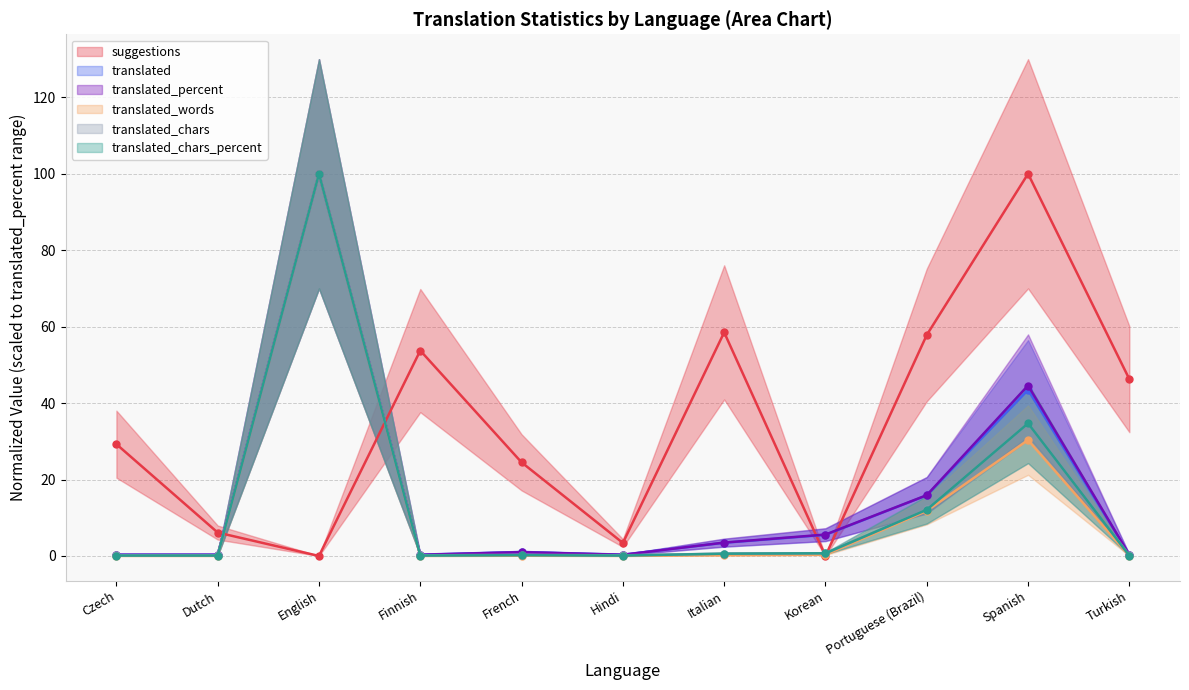

True or false: translated and translated_words intersect in this chart.

False